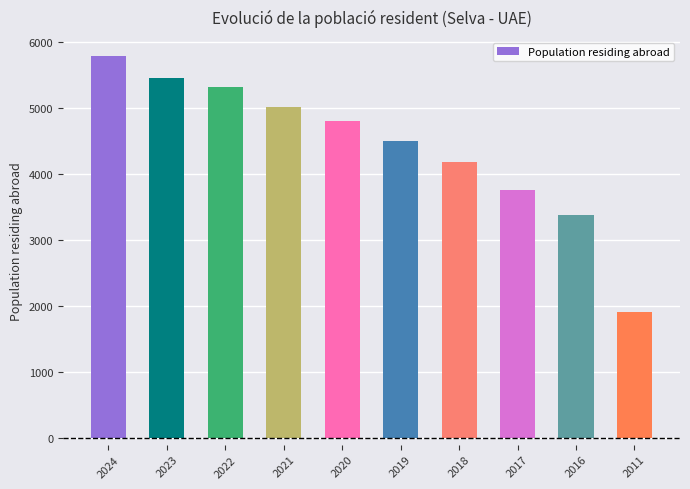

What is the maximum value shown in the chart?

5780